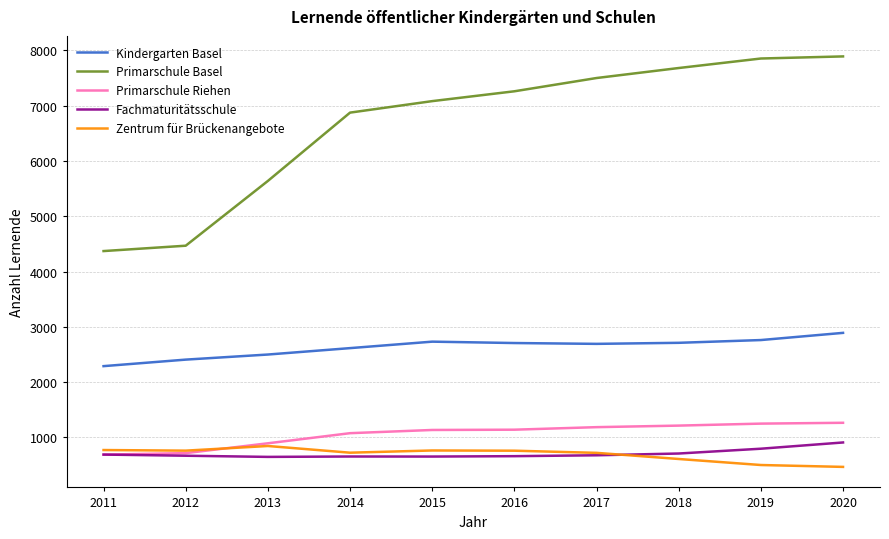

What is the highest value of the Primarschule Basel series?

7893